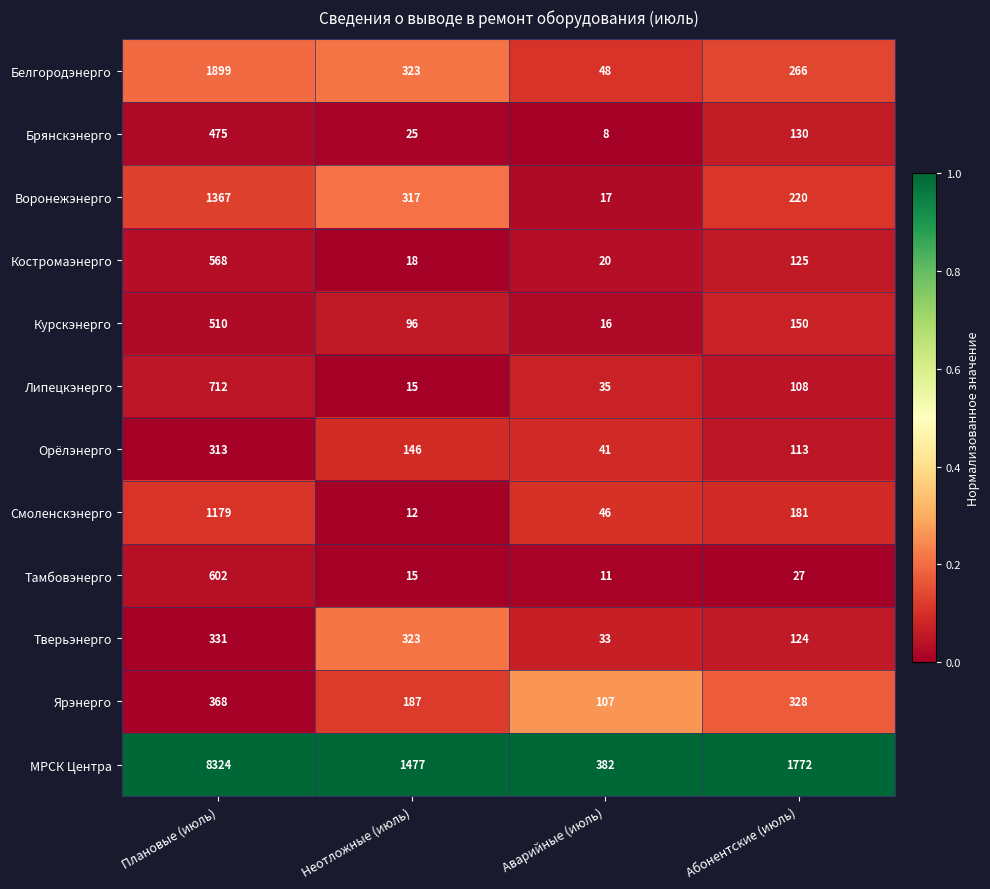

Is it true that Тамбовэнерго equals 11 at Аварийные (июль)?

True